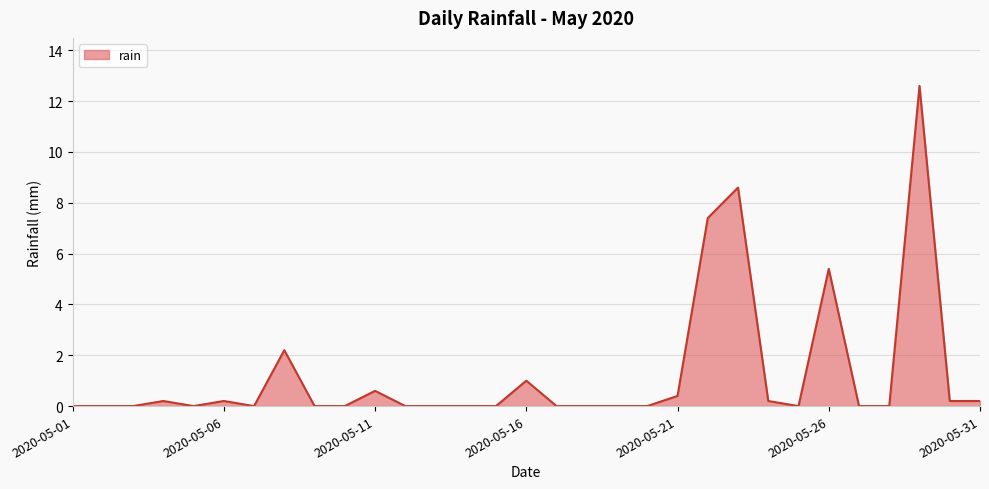

What is the difference between the maximum and minimum values?

12.6